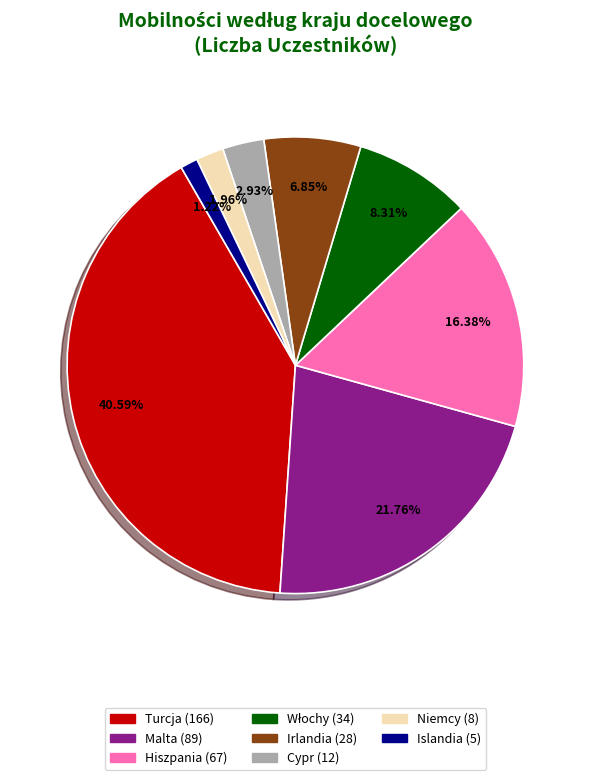

Combined, what portion of the pie is Islandia and Turcja?

41.8%